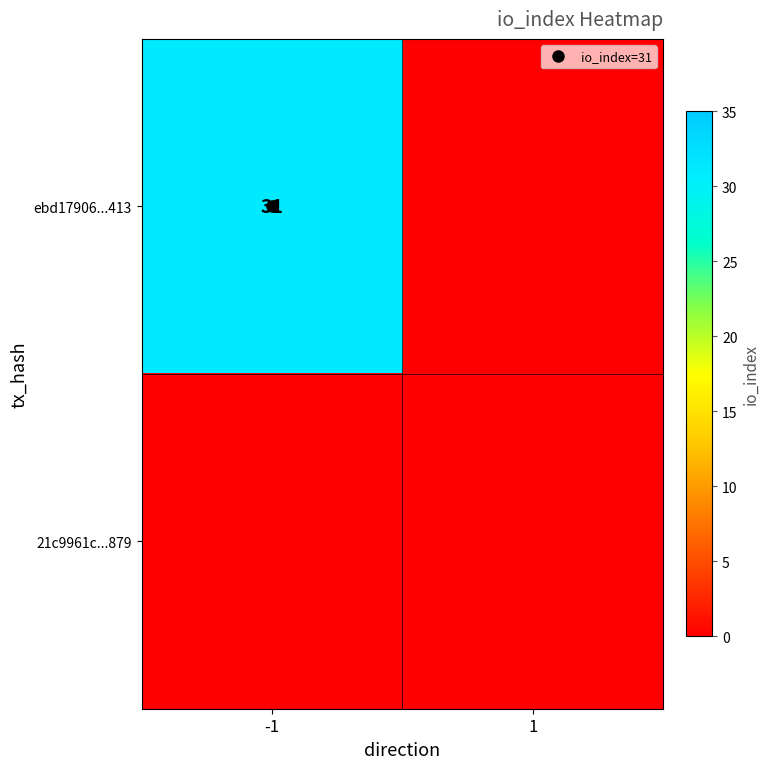

List the series in order of their peak value, lowest first.

21c9961c...879, ebd17906...413